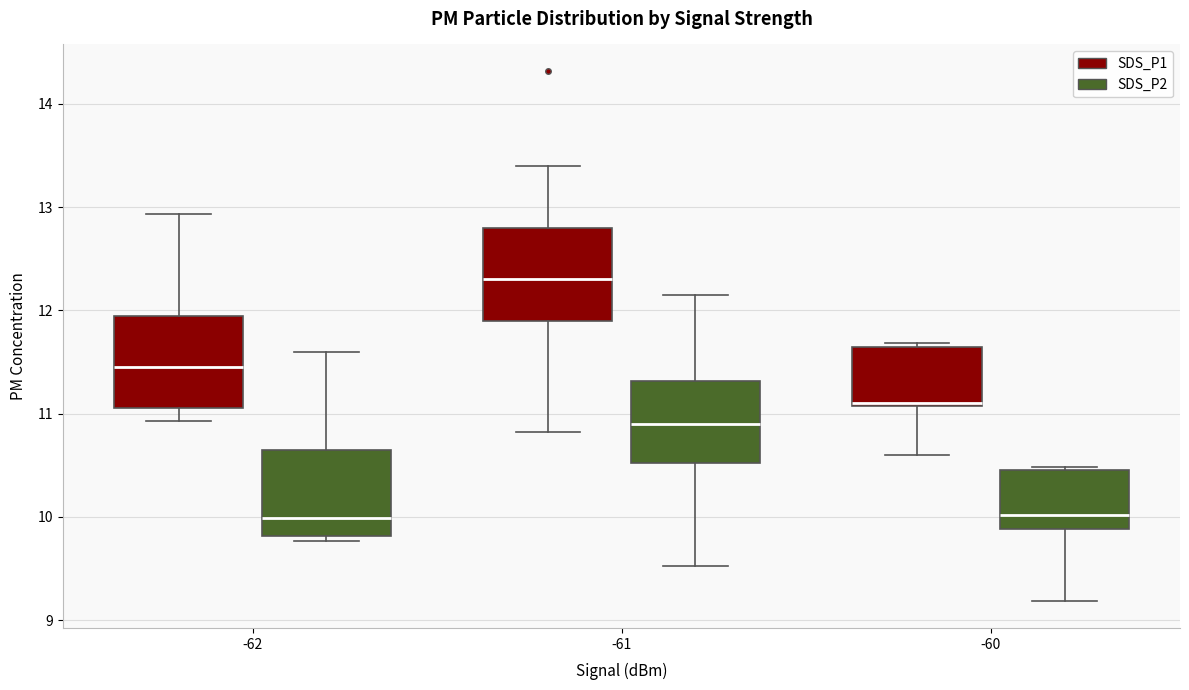

Reading left to right, transcribe this box plot: for each box, give where its median line is, the range the box spans, and where its two whiskers end, as read against the y-axis. The values are not printed on the chart, so give them approximately, as read against the axis.

-62 (SDS_P1): median 11.5, box 11.1 to 11.9, whiskers 10.9 to 12.9
-62 (SDS_P2): median 10.0, box 9.8 to 10.7, whiskers 9.8 (just below the box's lower edge) to 11.6
-61 (SDS_P1): median 12.3, box 11.9 to 12.8, whiskers 10.8 to 13.4
-61 (SDS_P2): median 10.9, box 10.5 to 11.3, whiskers 9.5 to 12.2
-60 (SDS_P1): median 11.1, box 11.1 to 11.7, whiskers 10.6 to 11.7
-60 (SDS_P2): median 10.0, box 9.9 to 10.5, whiskers 9.2 to 10.5 (just above the box's upper edge)